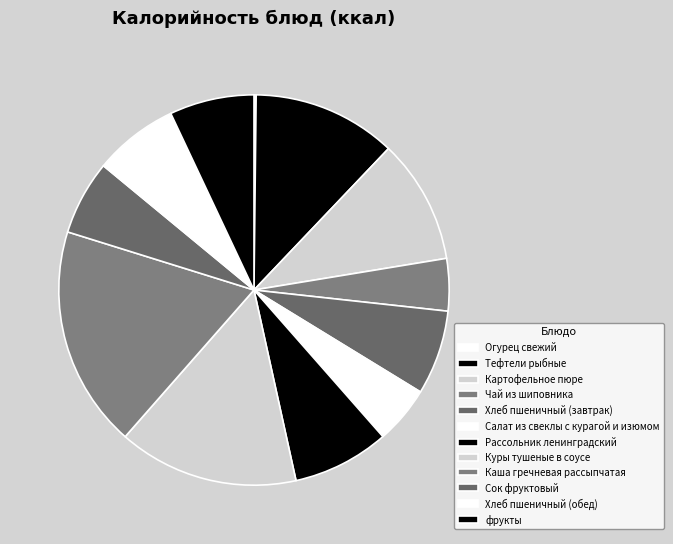

What percentage is NOT represented by Тефтели рыбные?

88.1%